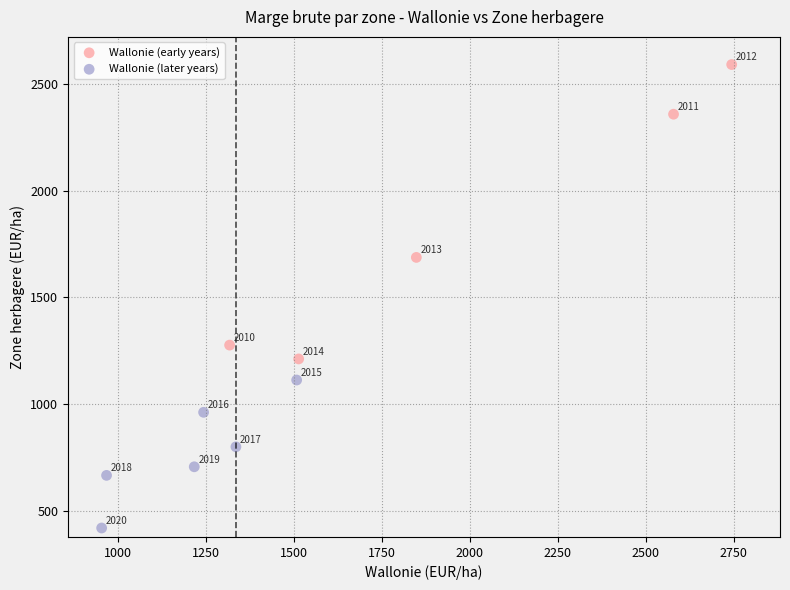

Which series reaches the minimum Y coordinate?

Wallonie (later years)